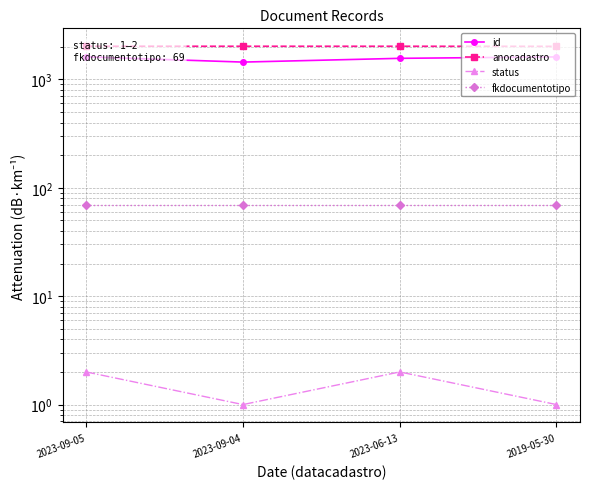

What is the total value across all series at 2023-09-05?

3708